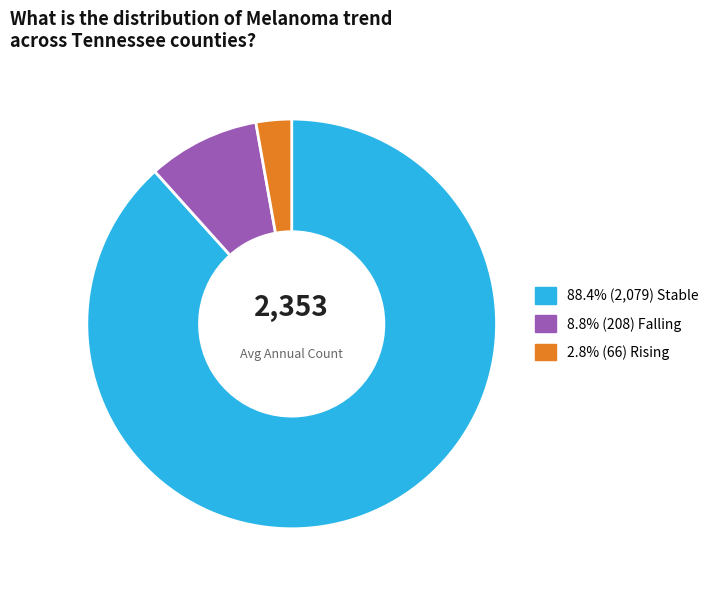

Is there any slice that represents more than half of the pie?

Yes